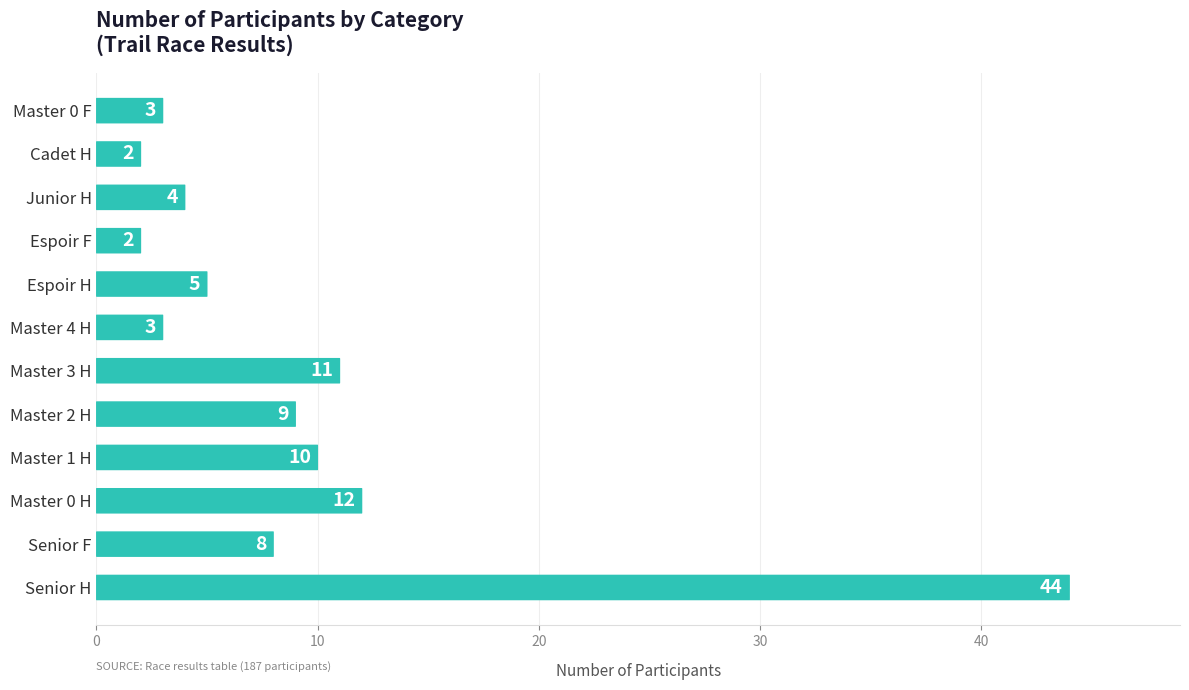

Is it true that the value at Senior F is 11?

False